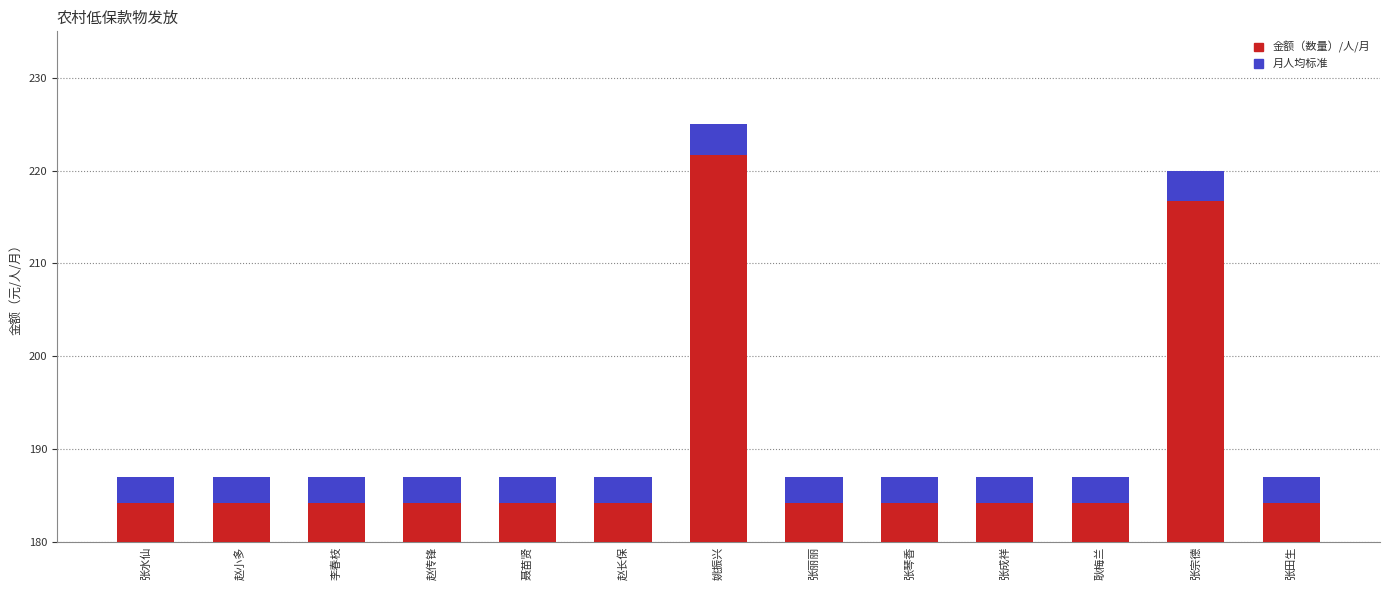

Does the chart contain any negative values?

No